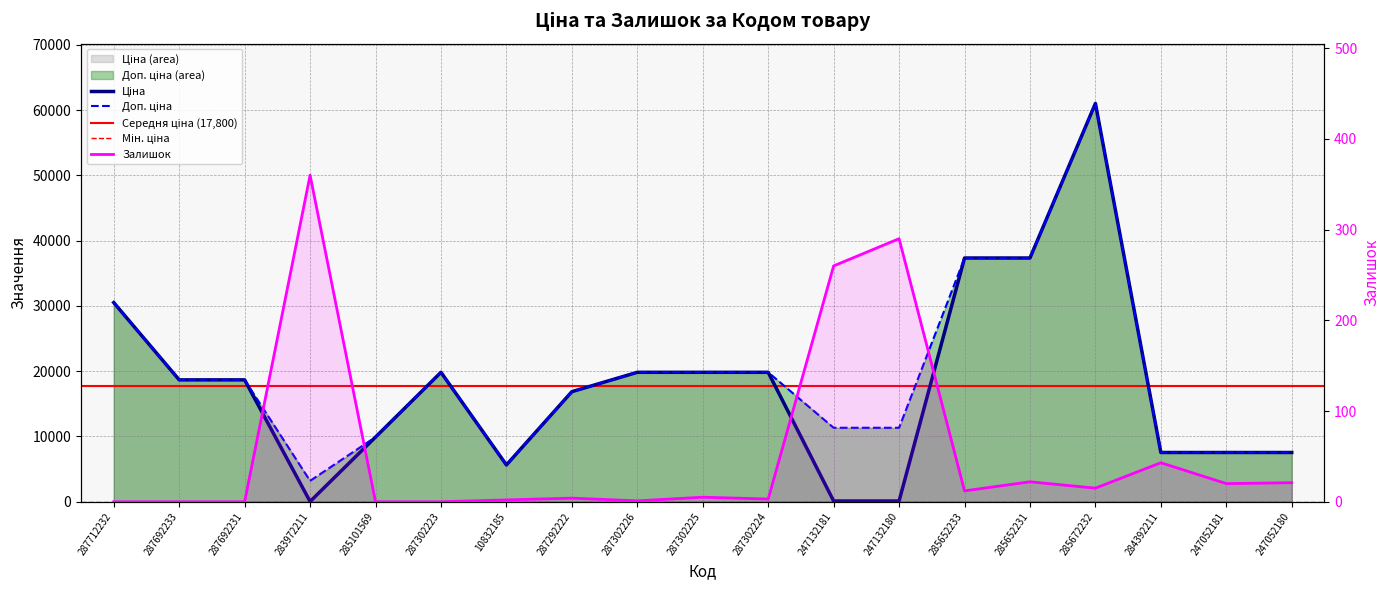

What is the highest value of the Ціна series?

61024.7